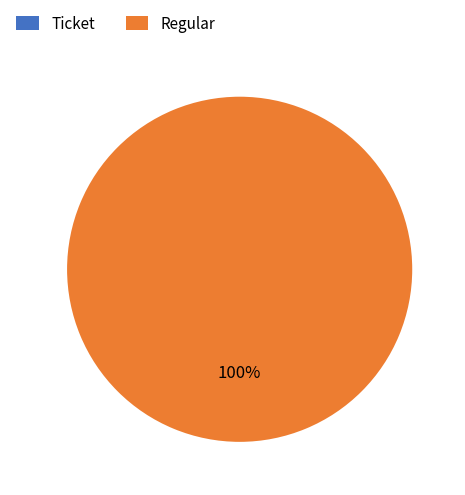

Is there any slice that represents more than half of the pie?

Yes